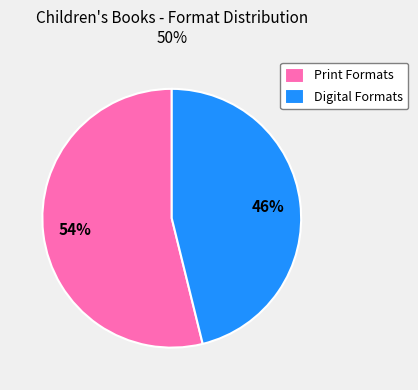

To the nearest percent, what percentage of the pie is Digital Formats?

46%